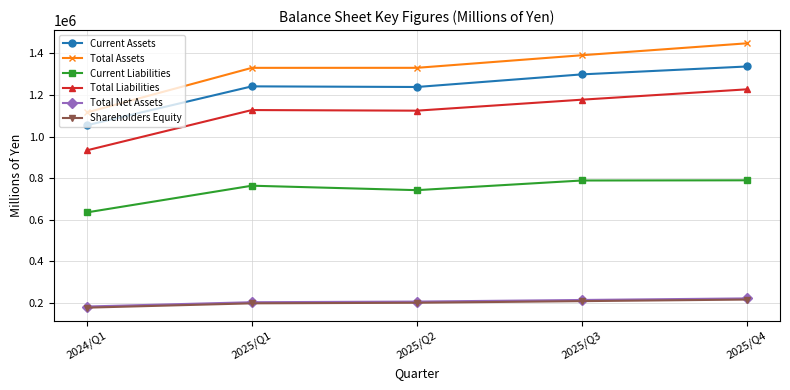

At which label is Current Liabilities closest to 712228?

2025/Q2